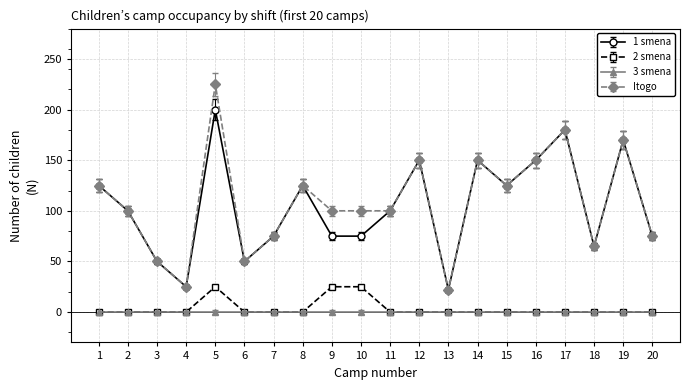

True or false: 1 smena and 2 smena cross at least once.

False